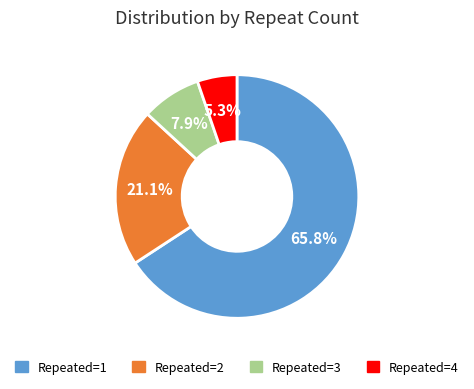

Is there a majority slice in this chart?

Yes